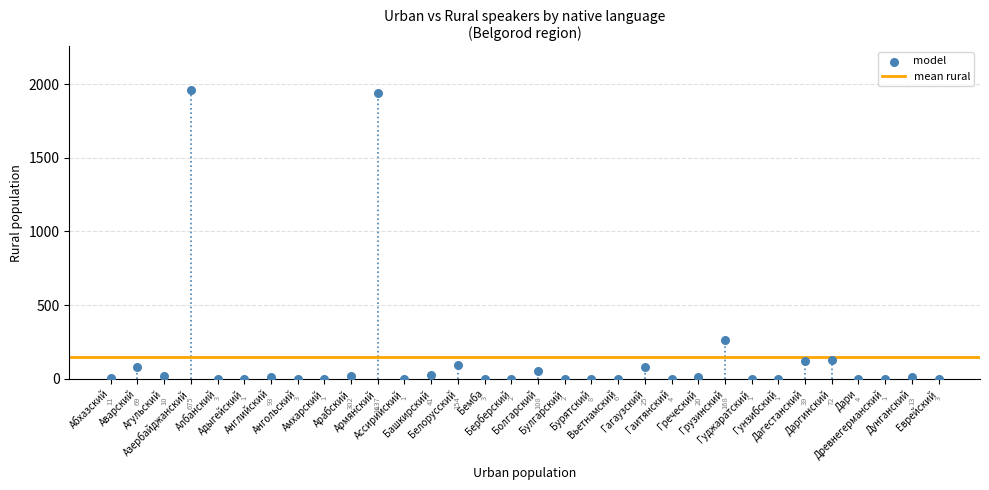

What Y value in the scatter plot is closest to 981?

262